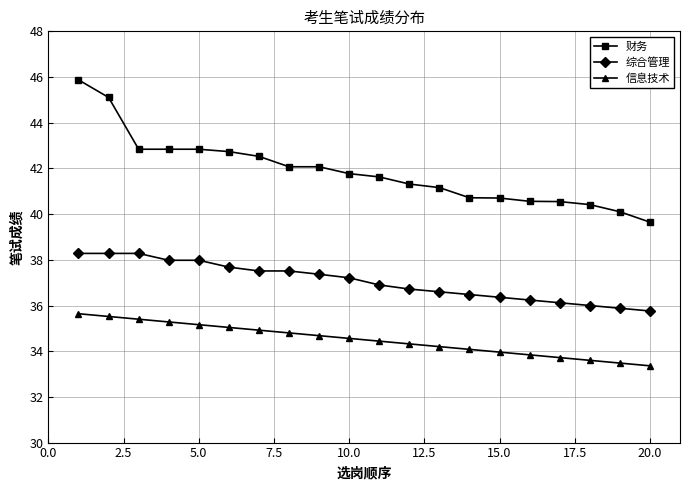

How many distinct data groups are displayed?

3